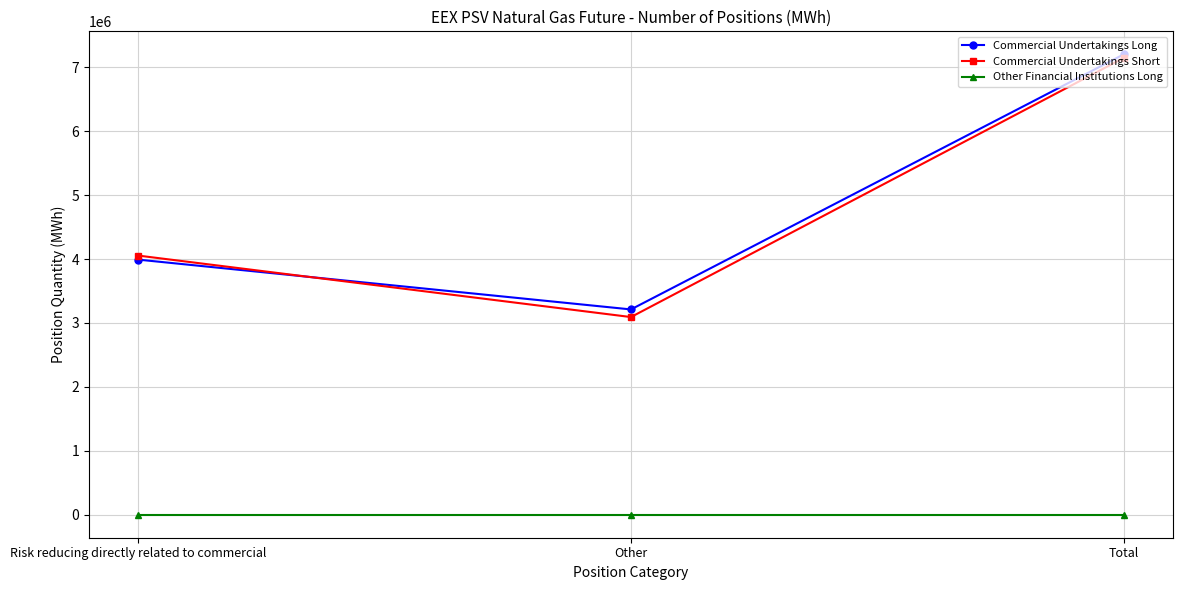

Between Other and Total, which series saw the biggest shift?

Commercial Undertakings Short